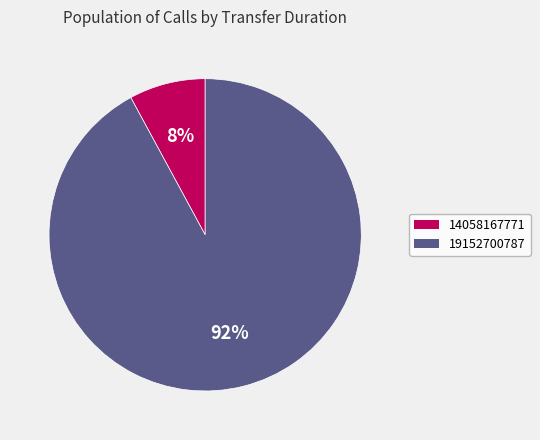

Combined, do 19152700787 and 14058167771 account for over 50%?

Yes